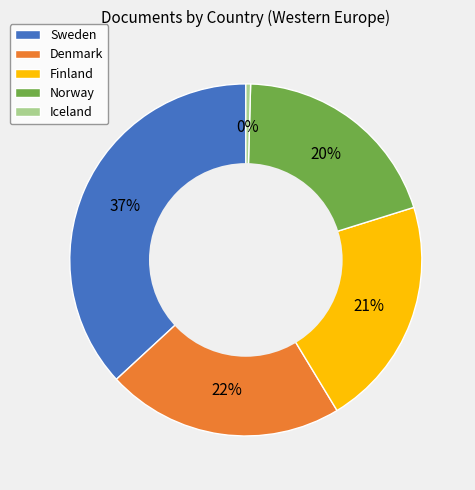

To the nearest percent, what is the combined percentage of Norway and Finland?

41%